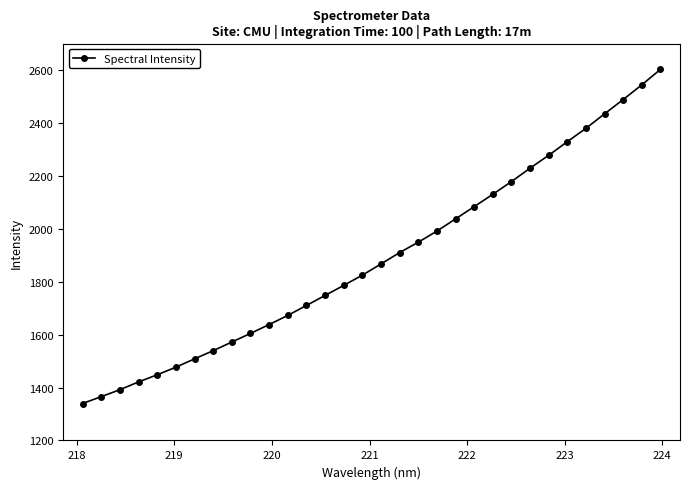

What is the value of the 9th point from the left?

1572.0